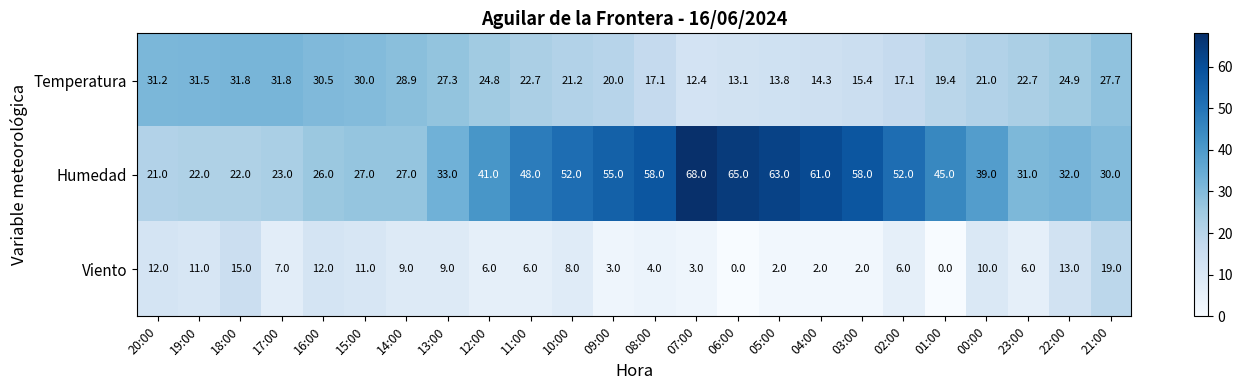

What is the greatest value displayed?

68.0